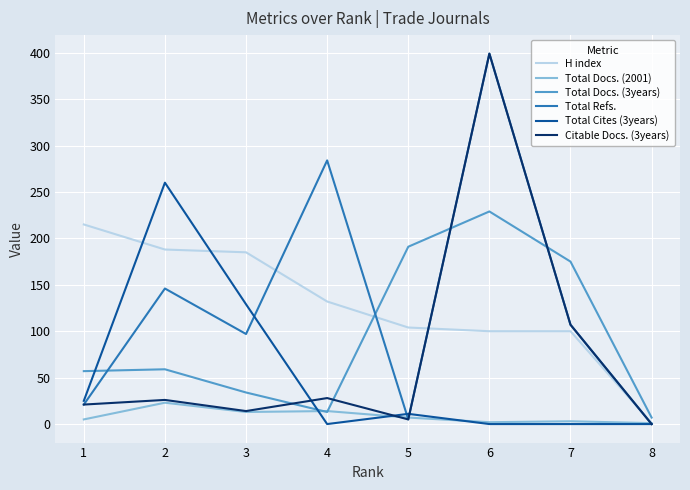

Does the chart display data point markers on the line(s)?

No